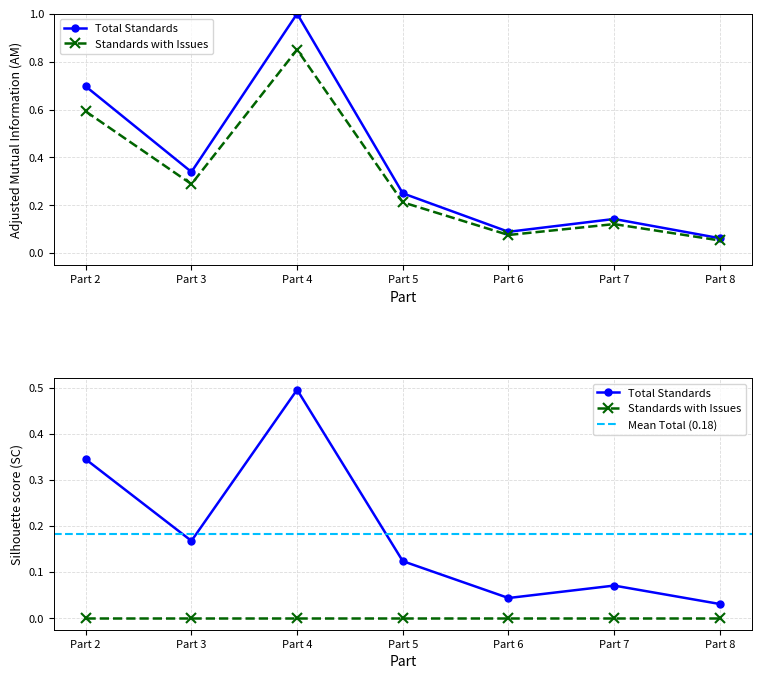

At how many categories does at least one series exceed 0?

7